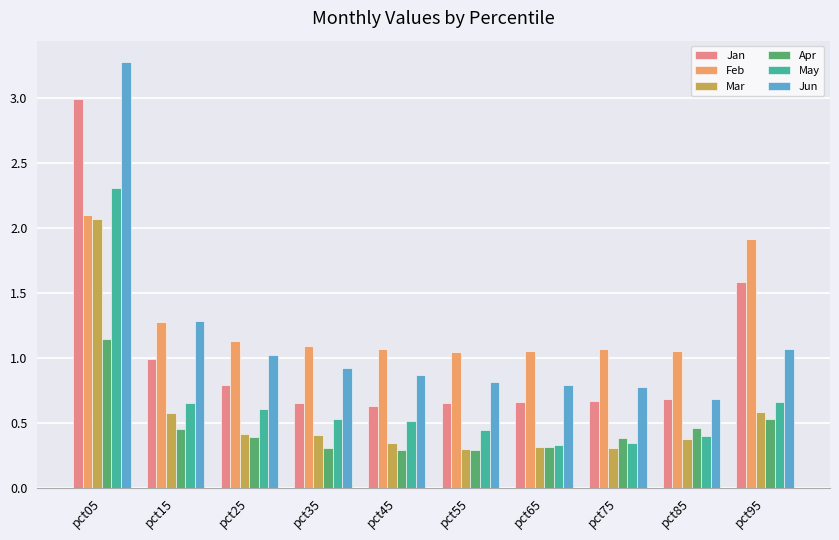

Which series has the largest range (max minus min)?

Jun